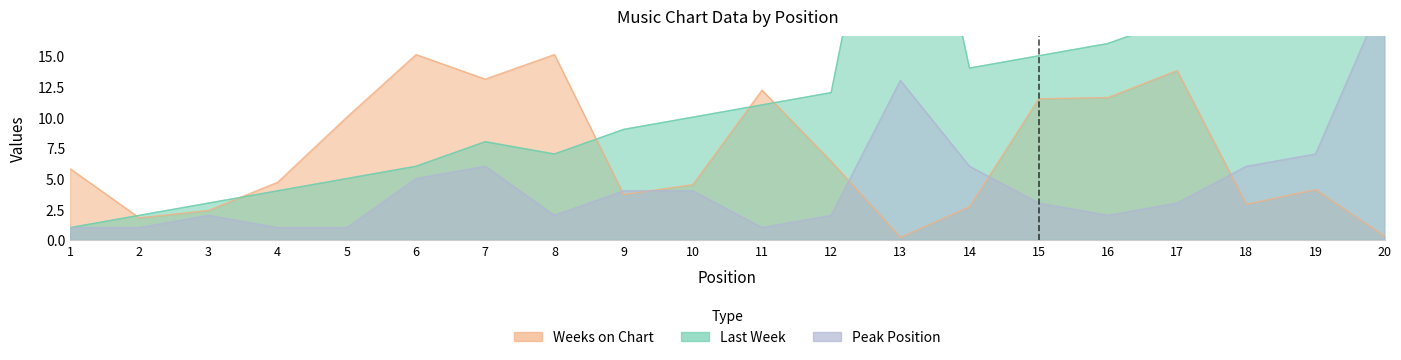

How many lines are shown in the chart?

3